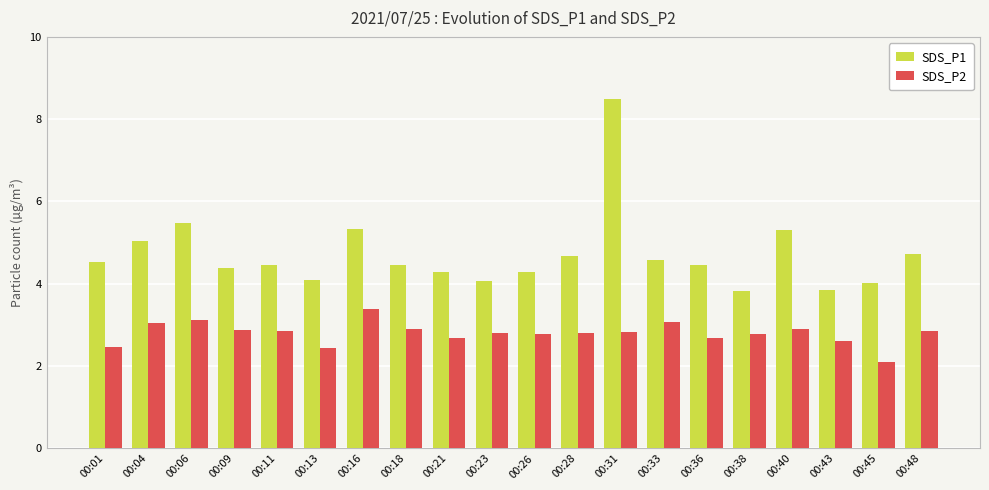

At which category is the sum across all series the highest?

00:31